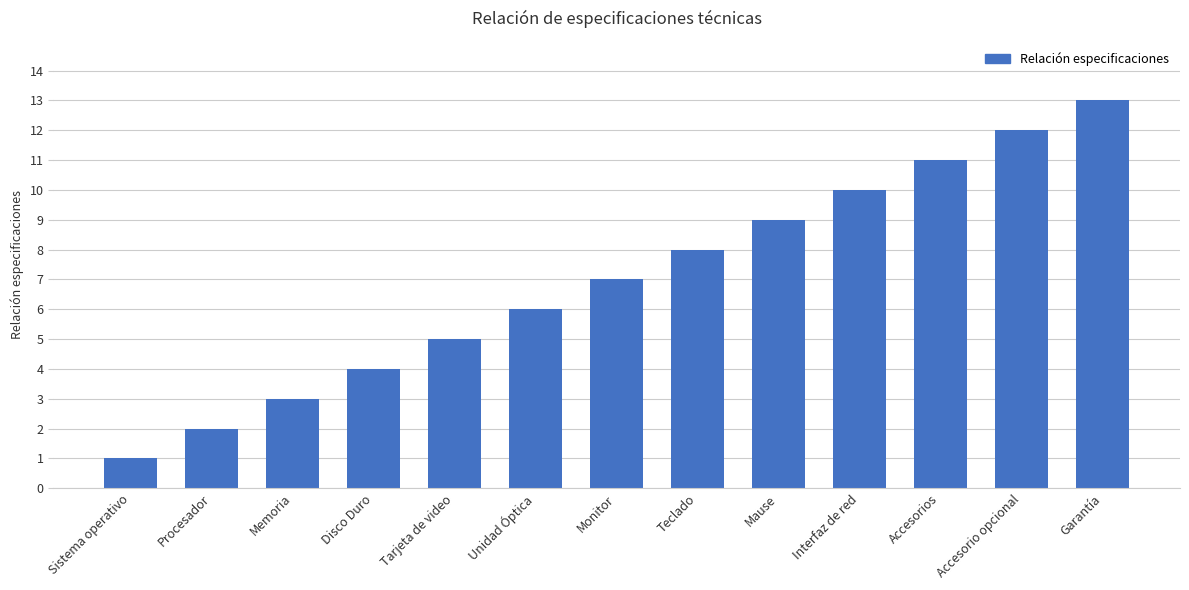

What is the difference between the maximum and minimum values?

12